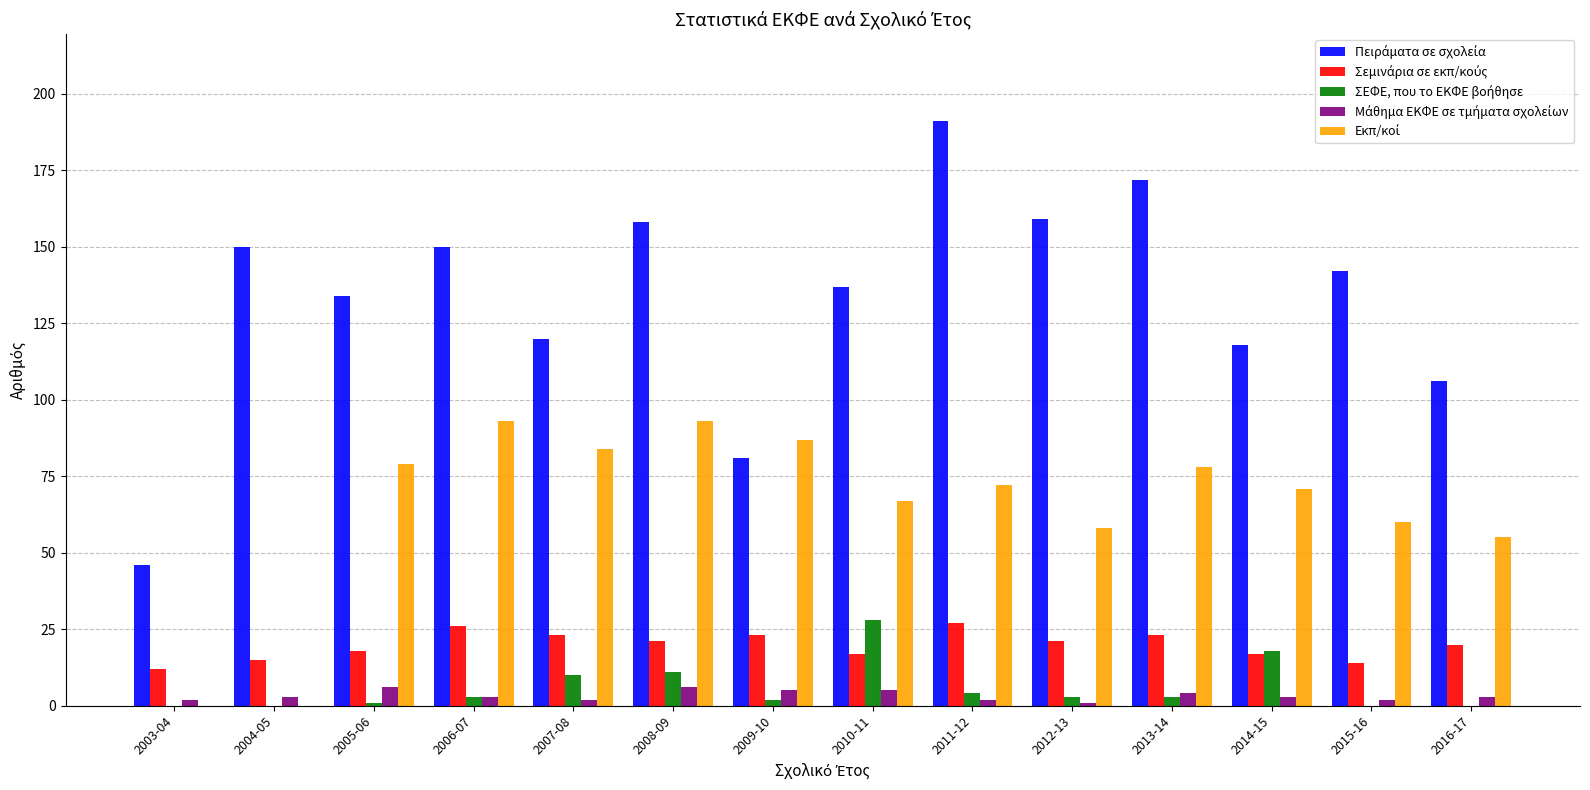

Count the number of categories in the chart.

14